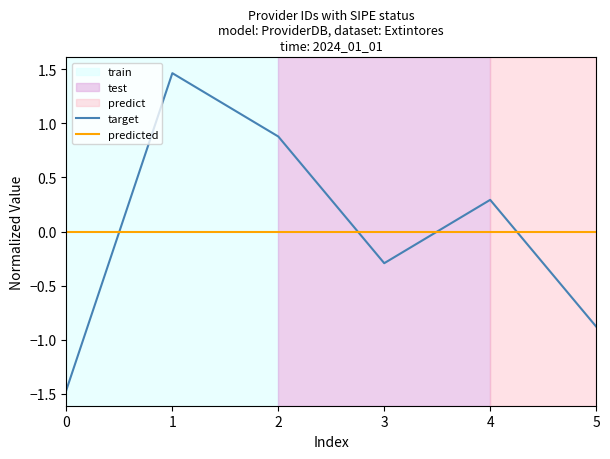

True or false: predicted has a value of 0.0 at 2.

True